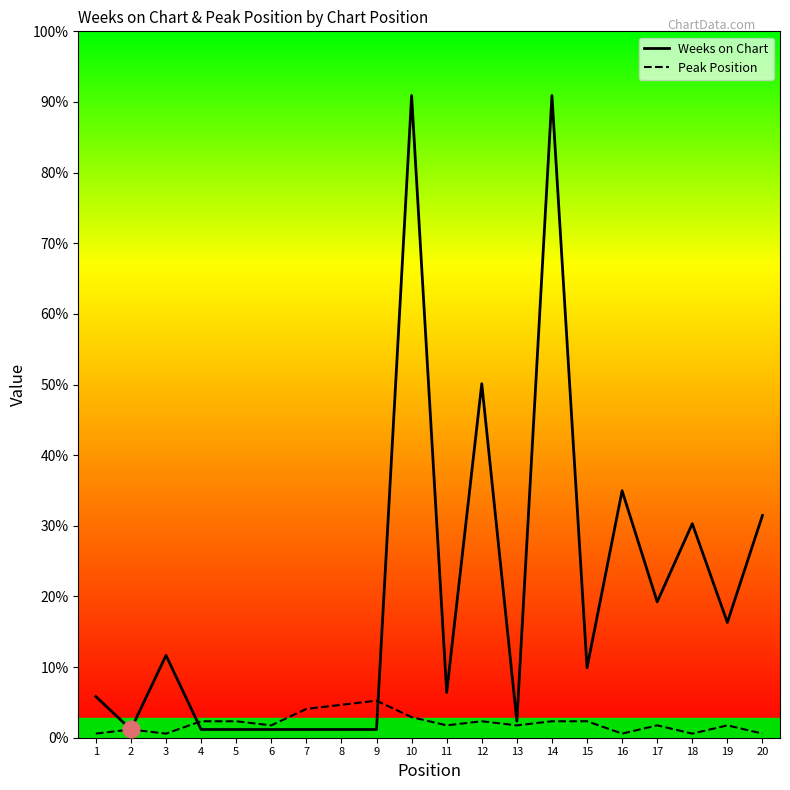

List the series in order of their peak value, highest first.

Weeks on Chart, Peak Position